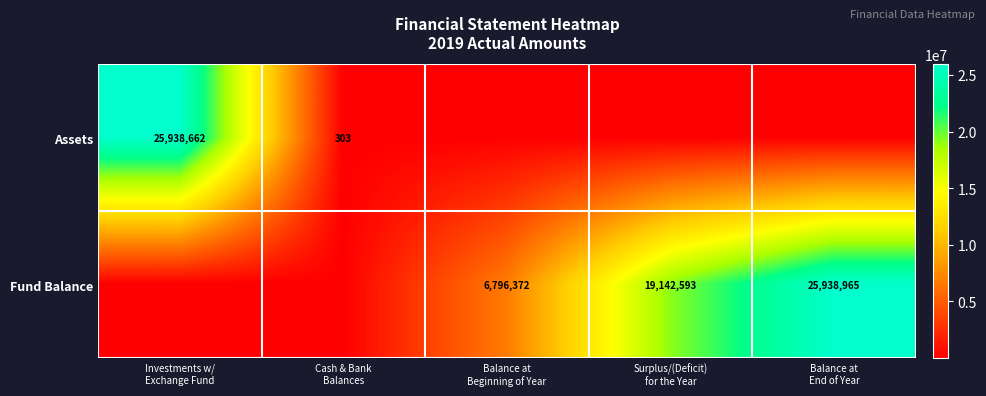

What is the difference between the maximum and minimum values in the Assets series?

25938662